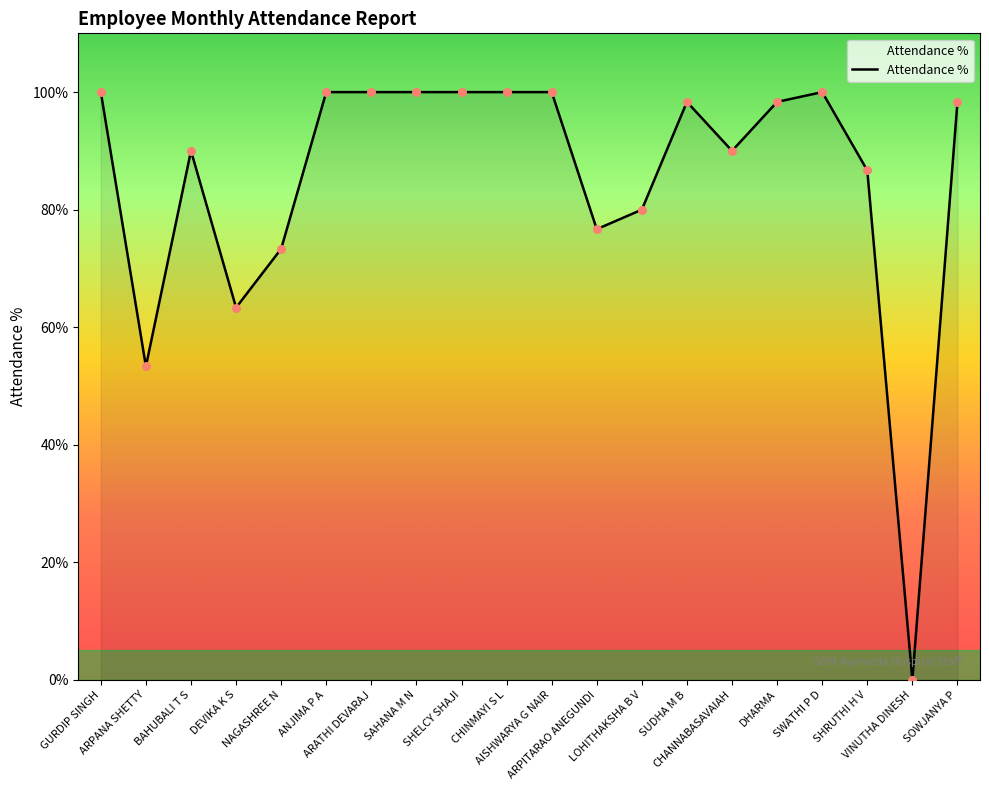

Approximately how many times larger is the value at ARPANA SHETTY compared to GURDIP SINGH?

0.5